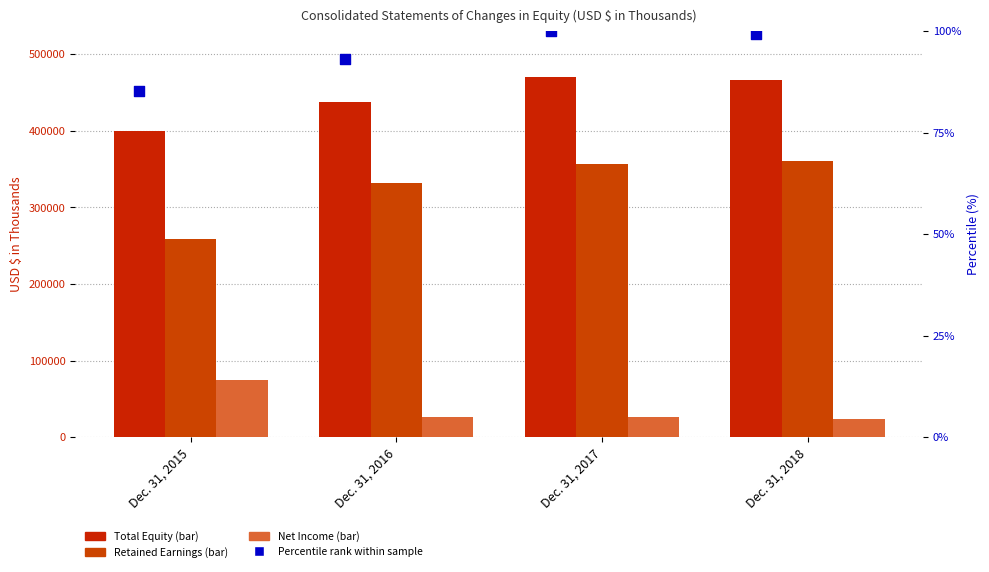

Which series contains the lowest Y value?

Percentile rank within sample